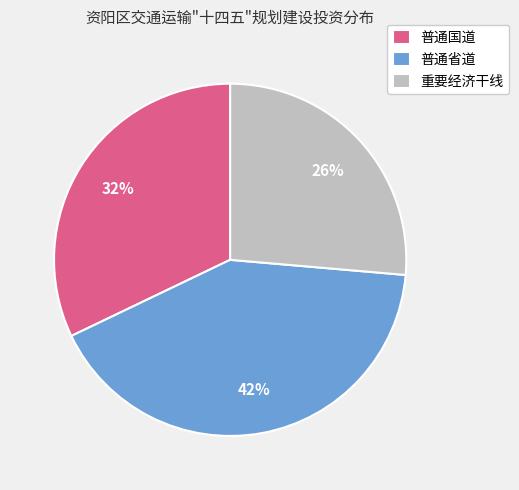

Is 普通国道 the majority of the pie?

No